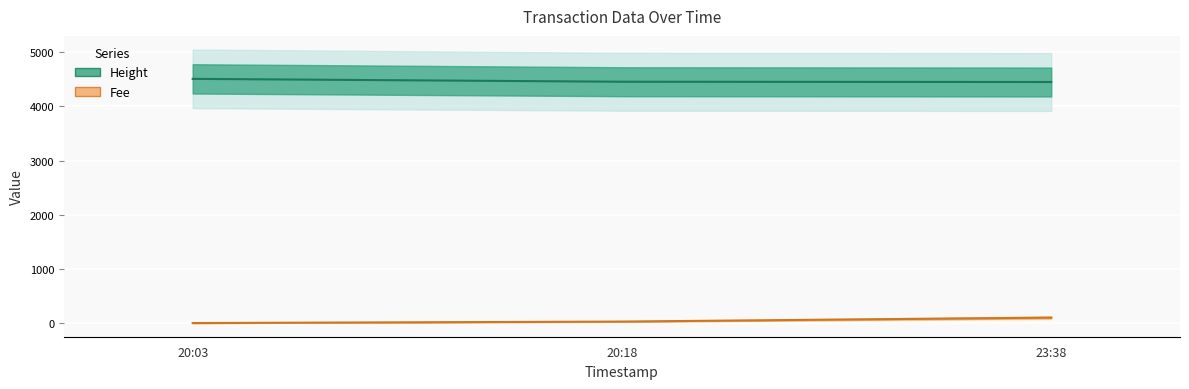

Rank the categories by Fee value from lowest to highest.

20:03, 20:18, 23:38